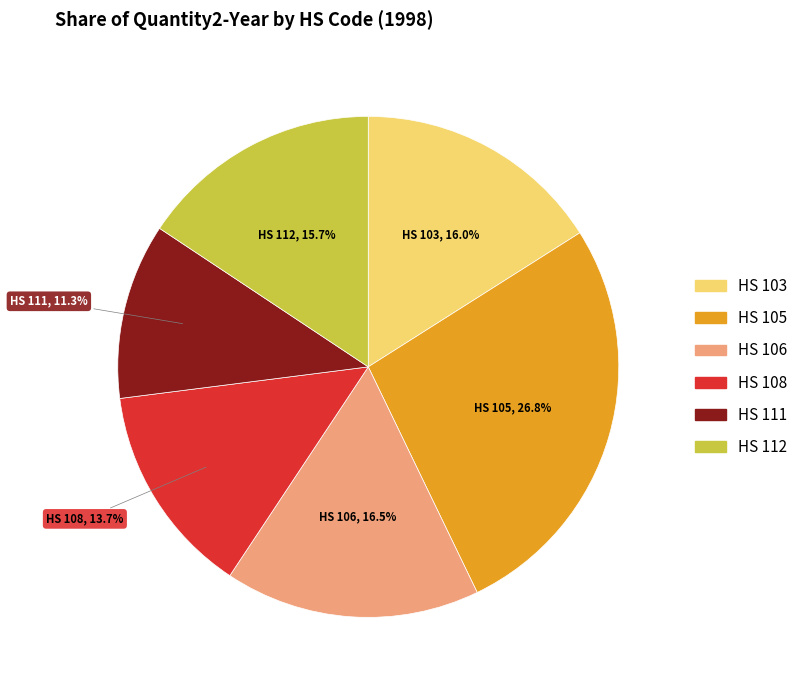

Does any single category account for the majority?

No